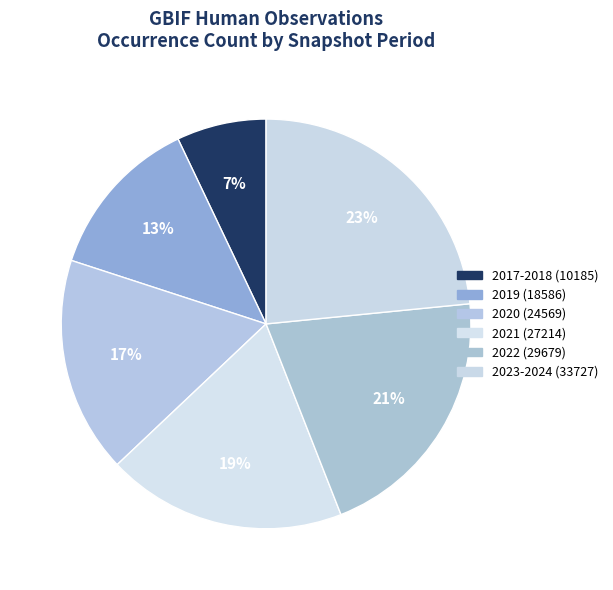

To the nearest percent, what portion does 2017-2018 (10185) represent?

7%